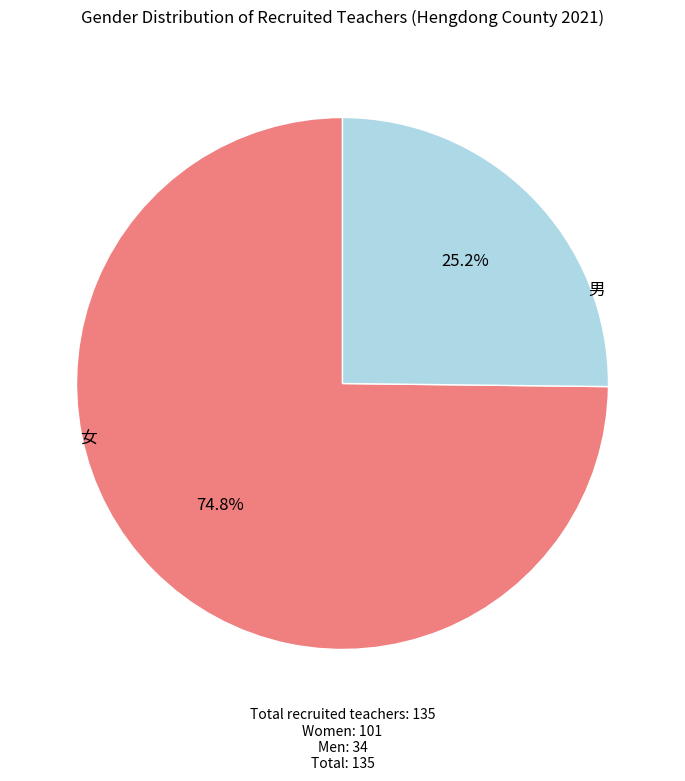

Does any single category account for the majority?

Yes